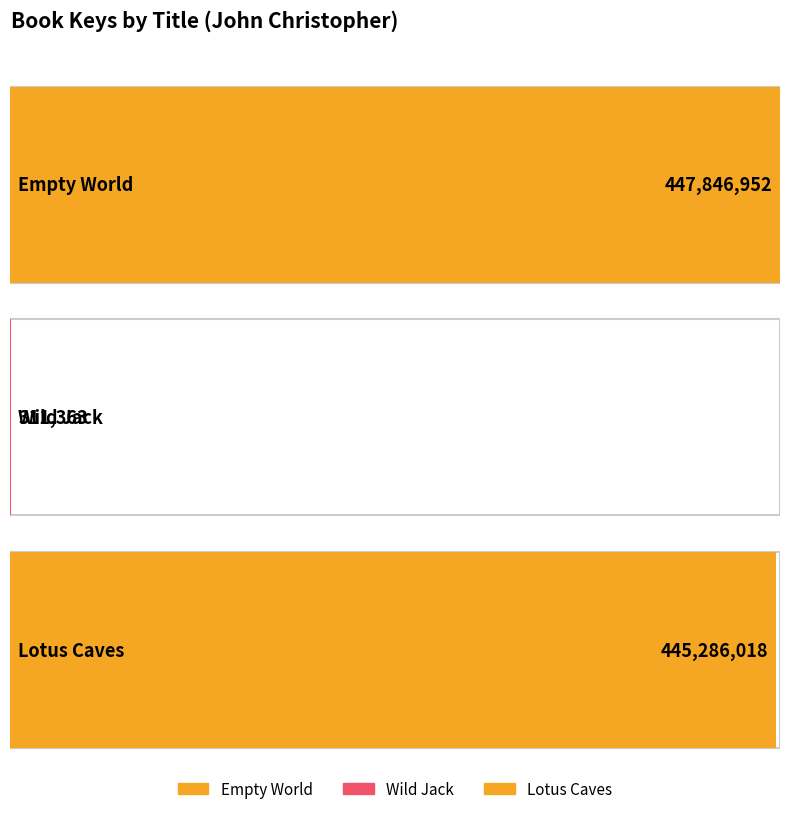

What is the difference between the maximum and minimum values?

447535589